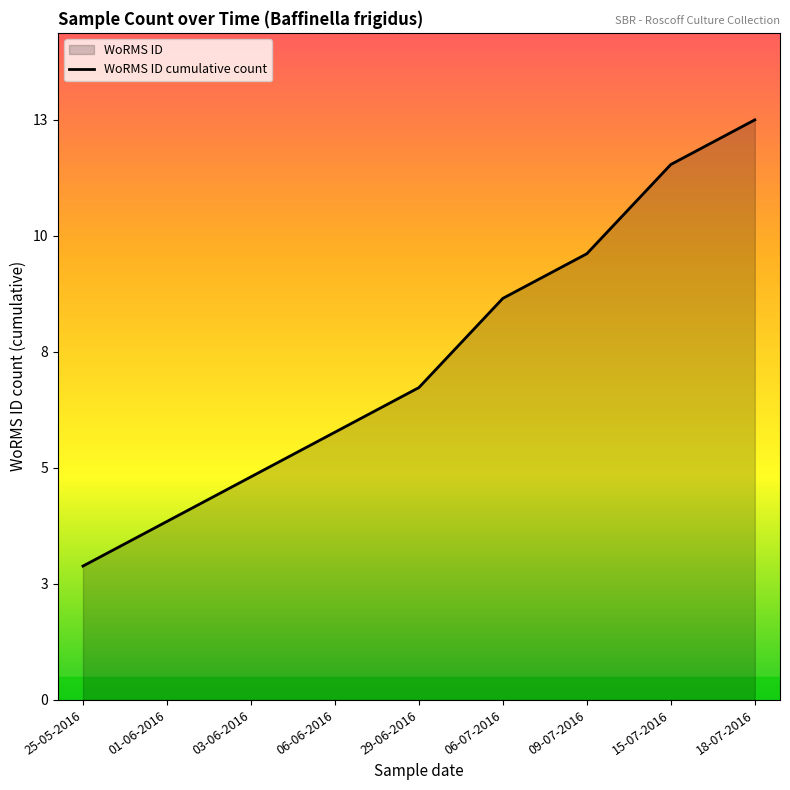

What is the label of the 1st point from the left?

25-05-2016